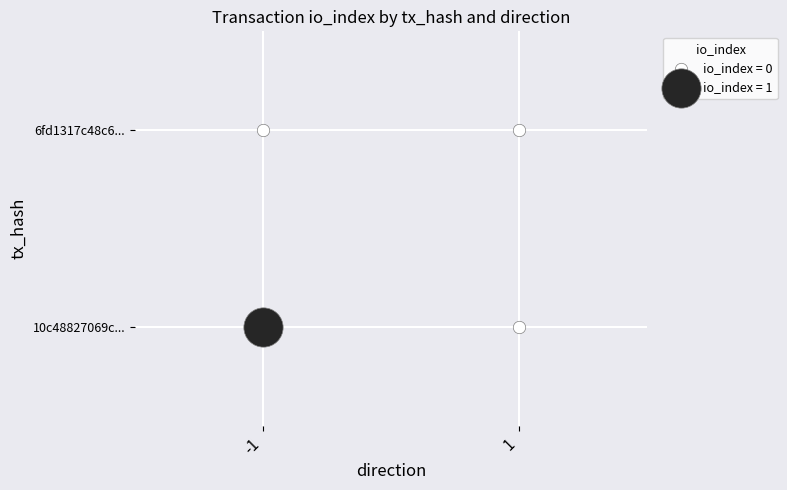

Between -1 and 1, which is larger?

-1